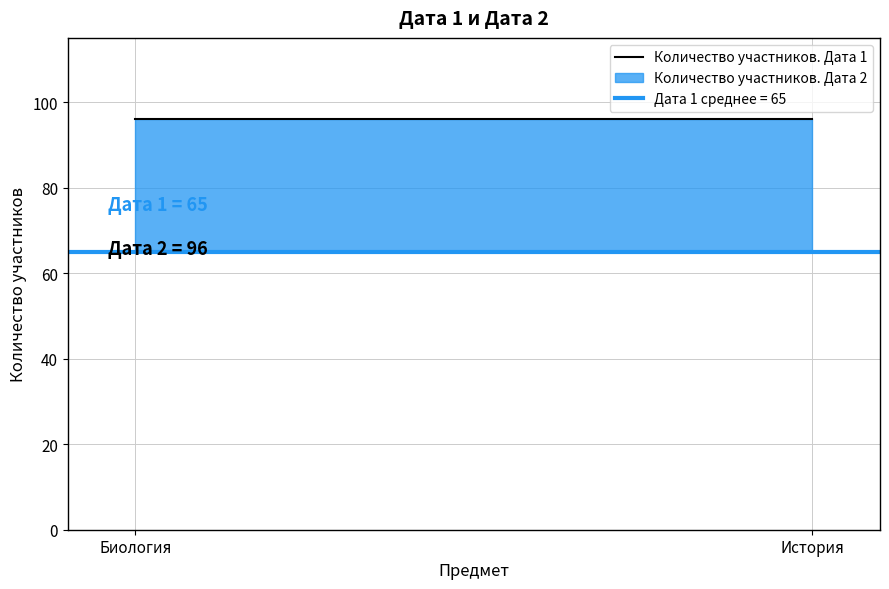

At which category is the sum across all series the highest?

04.04.2023 Биология